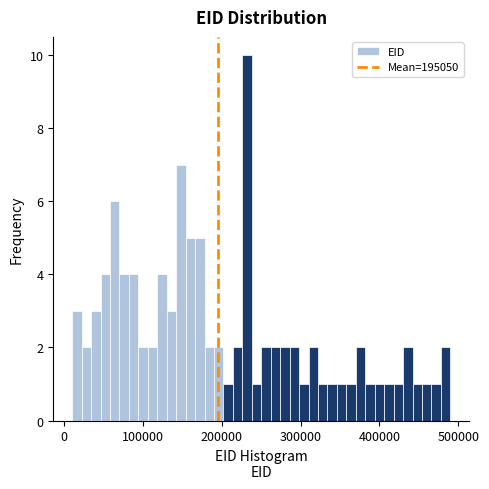

Read against the x-axis, roughly where is the centre of the tallest bar?

230000